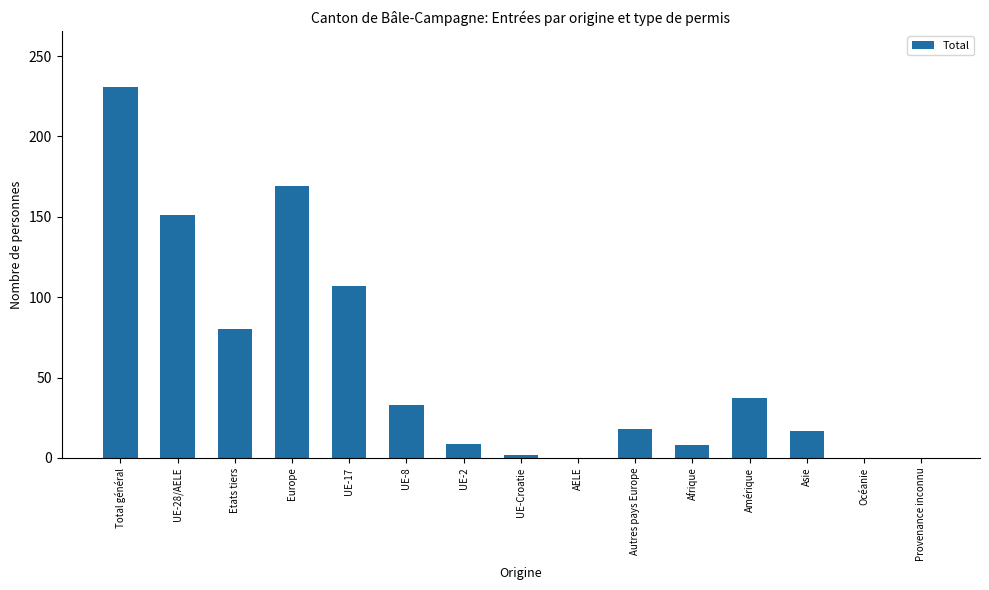

Between Europe and Total général, which is larger?

Total général